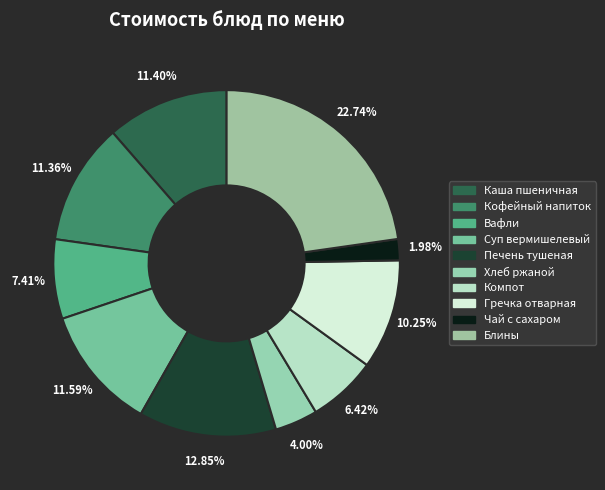

Count the number of slices in the pie.

10